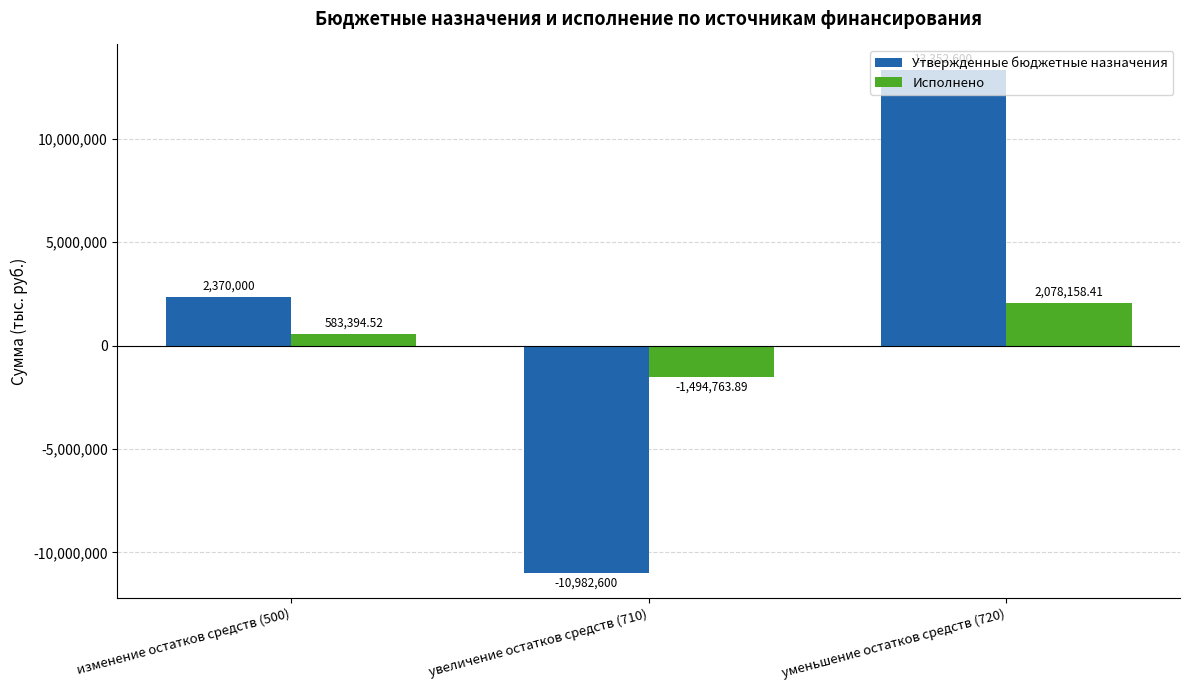

What is the label of the 3rd bar from the left?

уменьшение остатков средств (720)